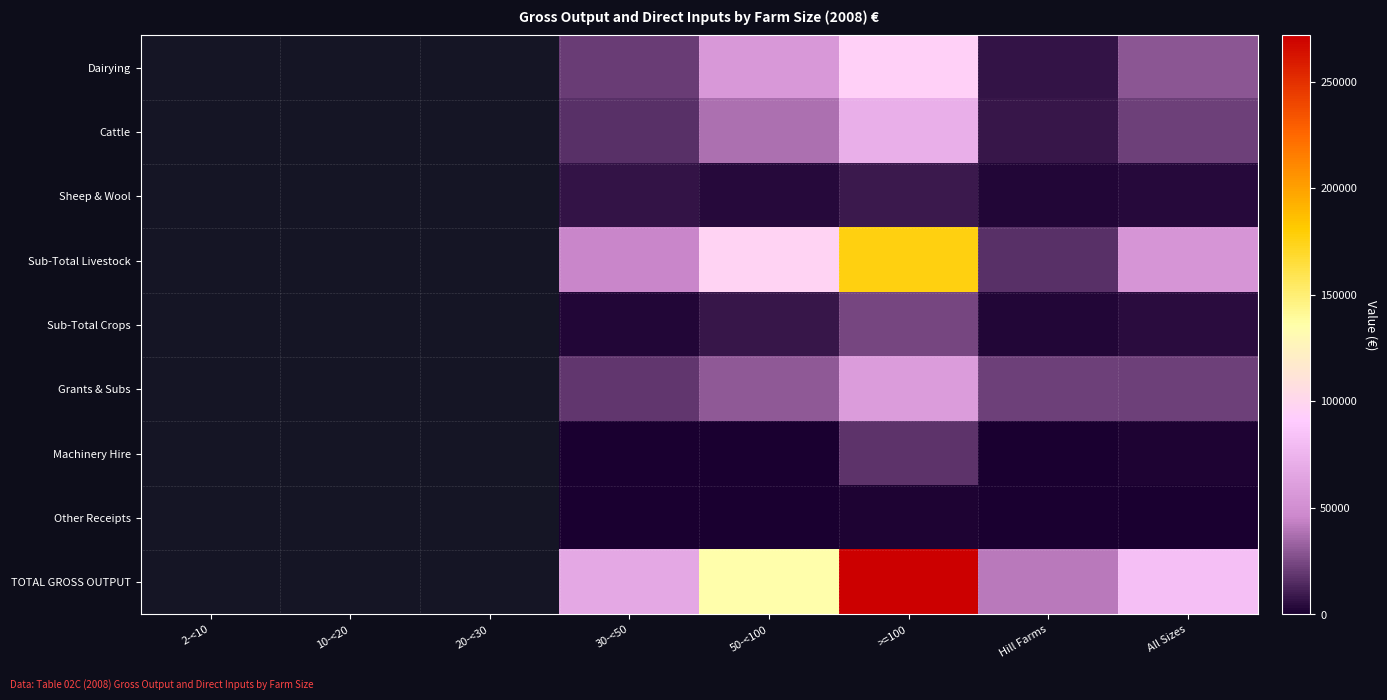

True or false: Cattle has a value of 8158.0 at Hill Farms.

True